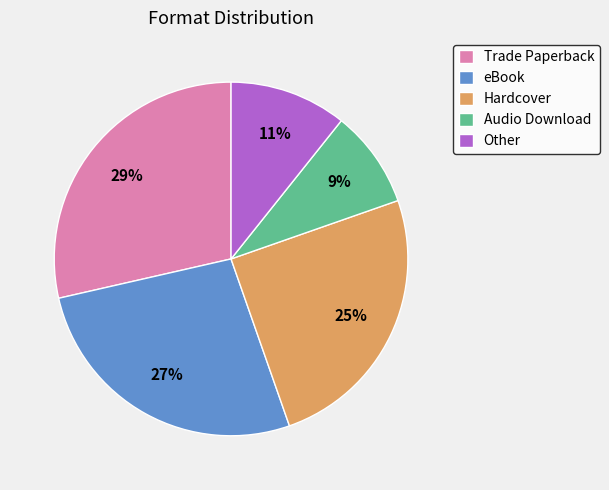

To the nearest percent, what is the combined percentage of eBook and Trade Paperback?

55%